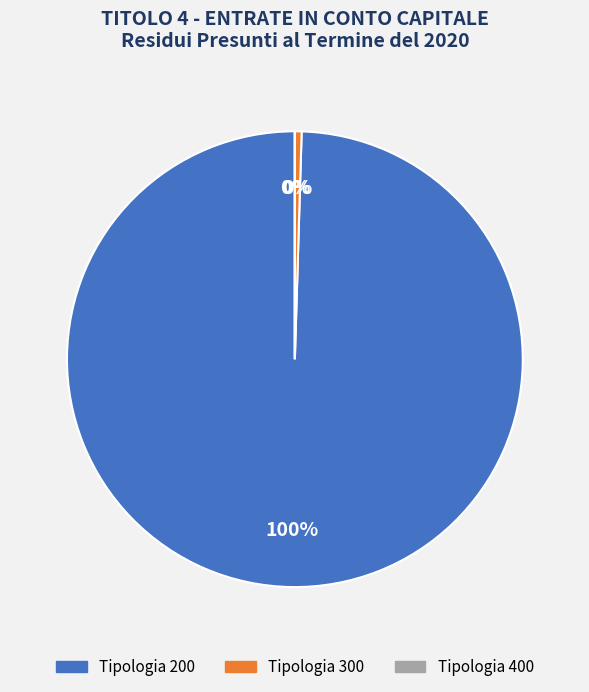

To the nearest percent, what is the average slice percentage?

33%